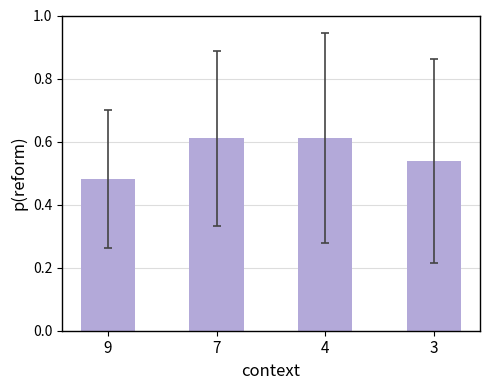

Which category has the lowest value across all series?

9